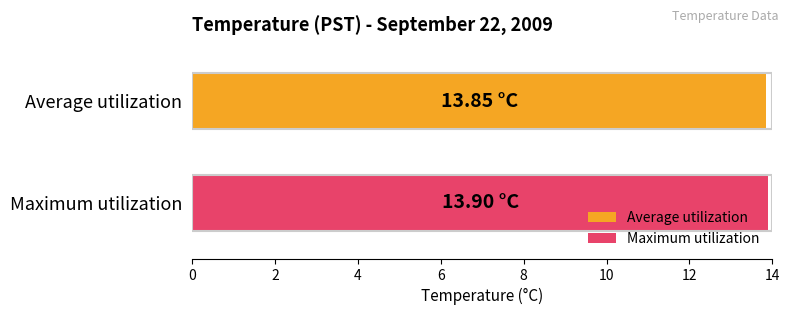

Which series has the widest spread of values?

Average utilization